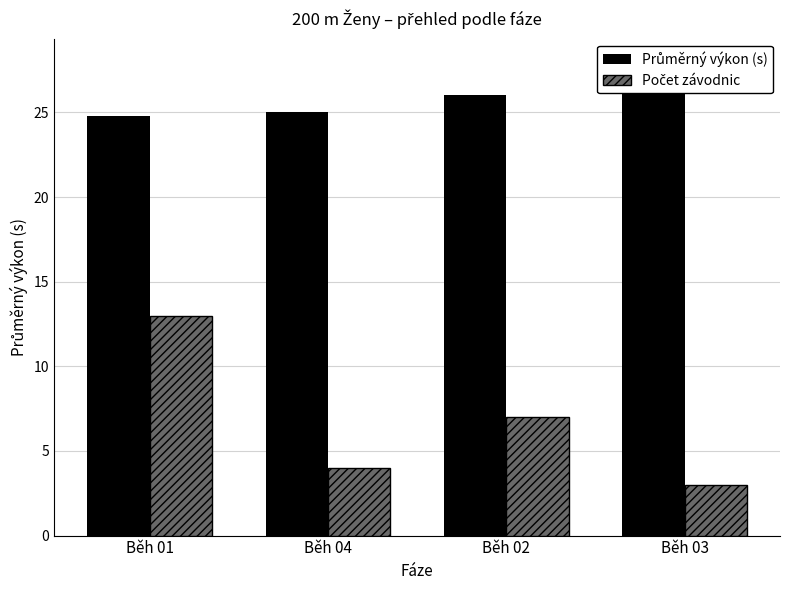

The Průměrný výkon (s) series shows 17.1 at Běh 02. True or false?

False